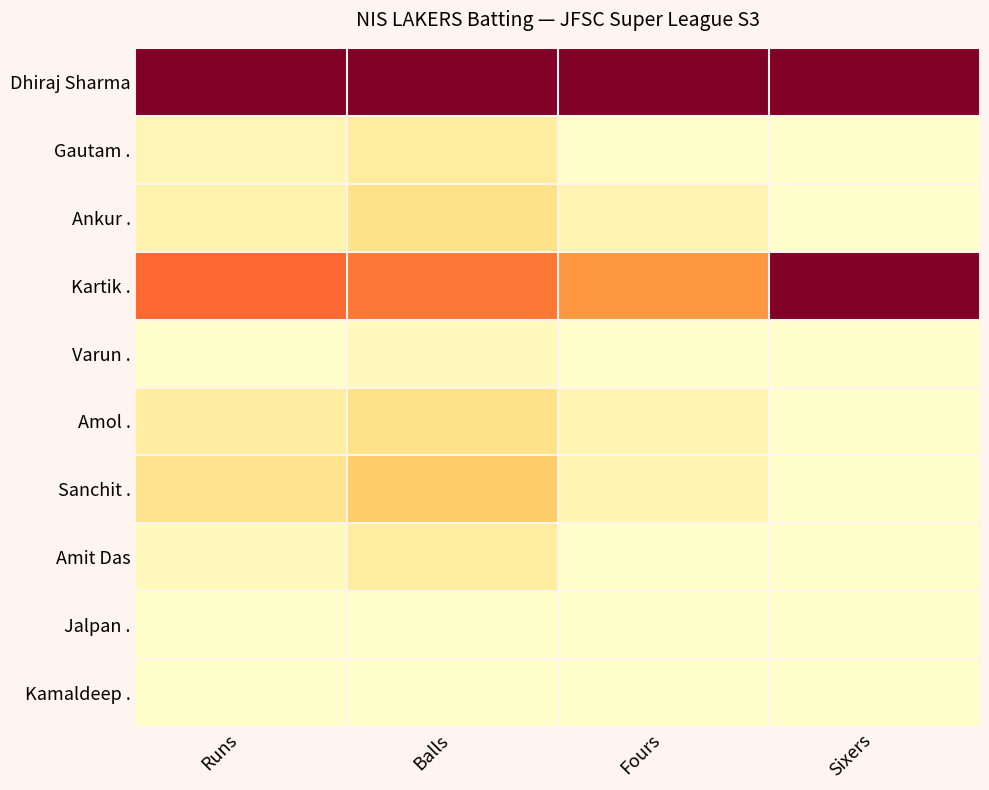

How many distinct data groups are displayed?

10